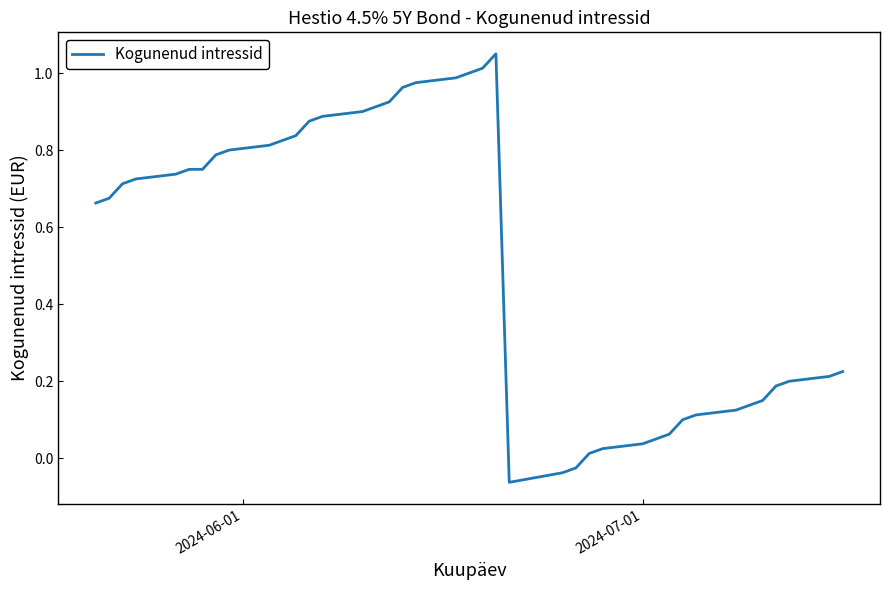

Is this an area chart (filled region under the line)?

No